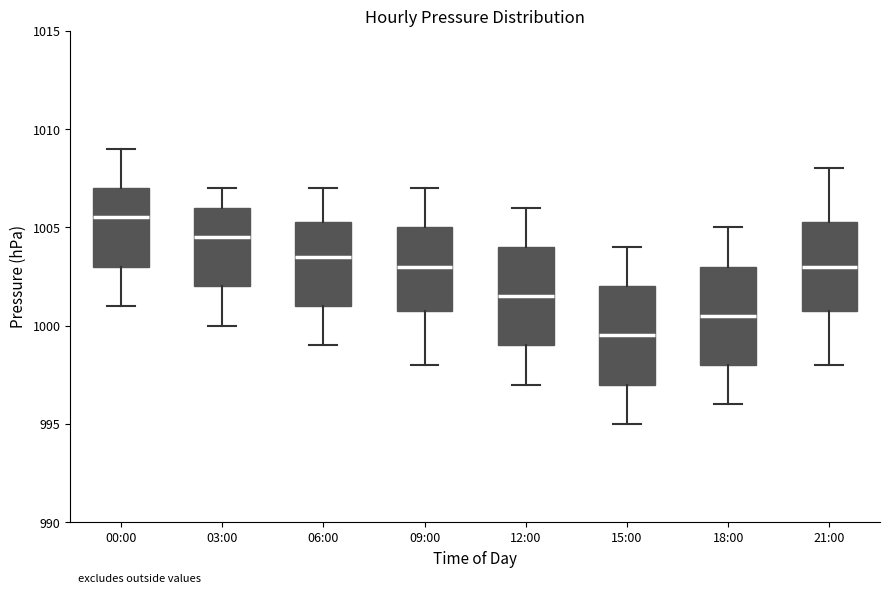

Where is the upper edge of the box for 12:00 on the y-axis? The values are not printed on the chart, so give them approximately, as read against the axis.

1004.0